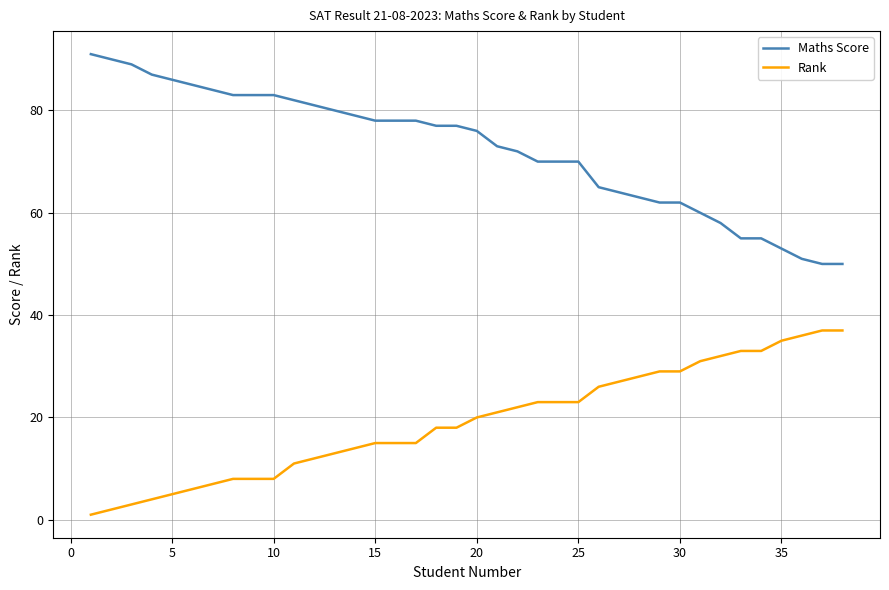

Which series has the largest total across all categories?

Maths Score